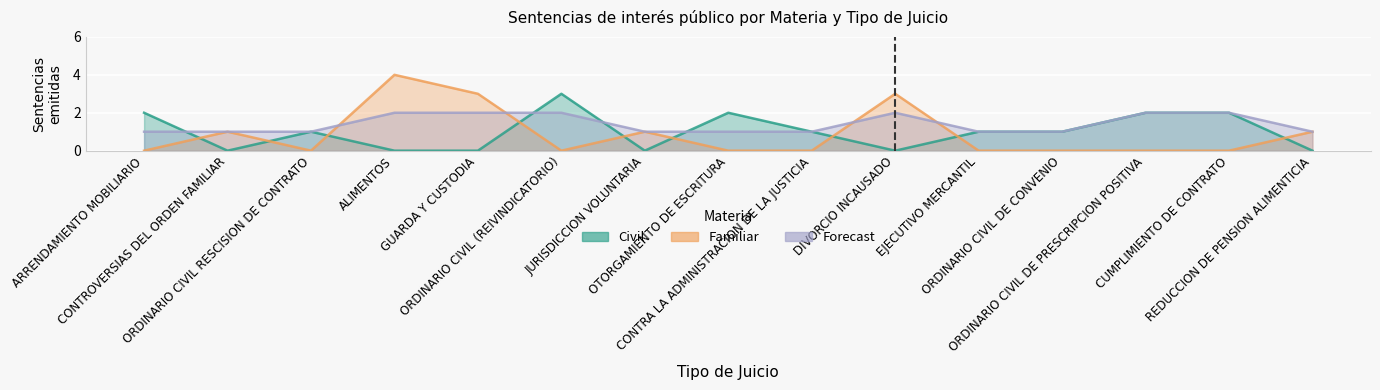

True or false: Forecast has more than 0 points higher than both neighbors.

True